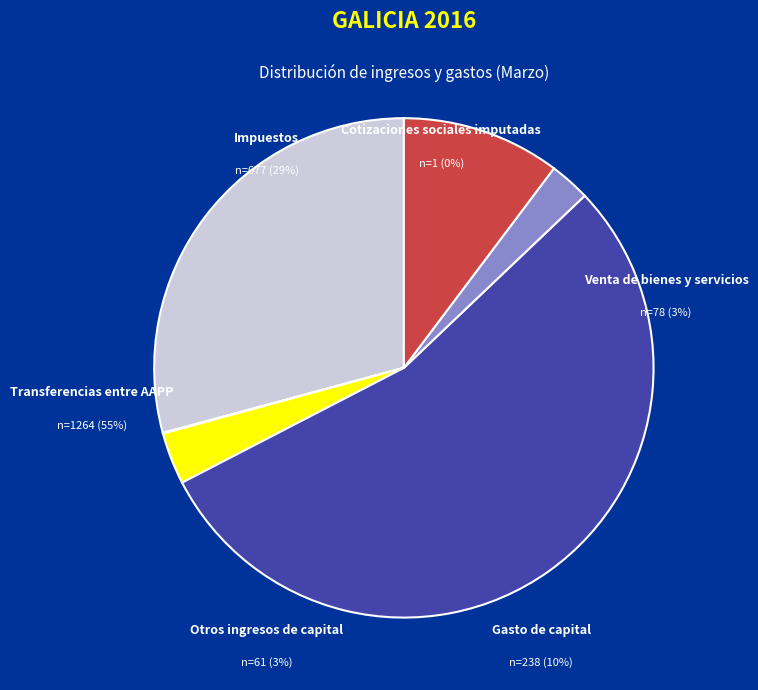

Do Venta de bienes y servicios and Transferencias entre AAPP together represent more than half of the pie?

Yes